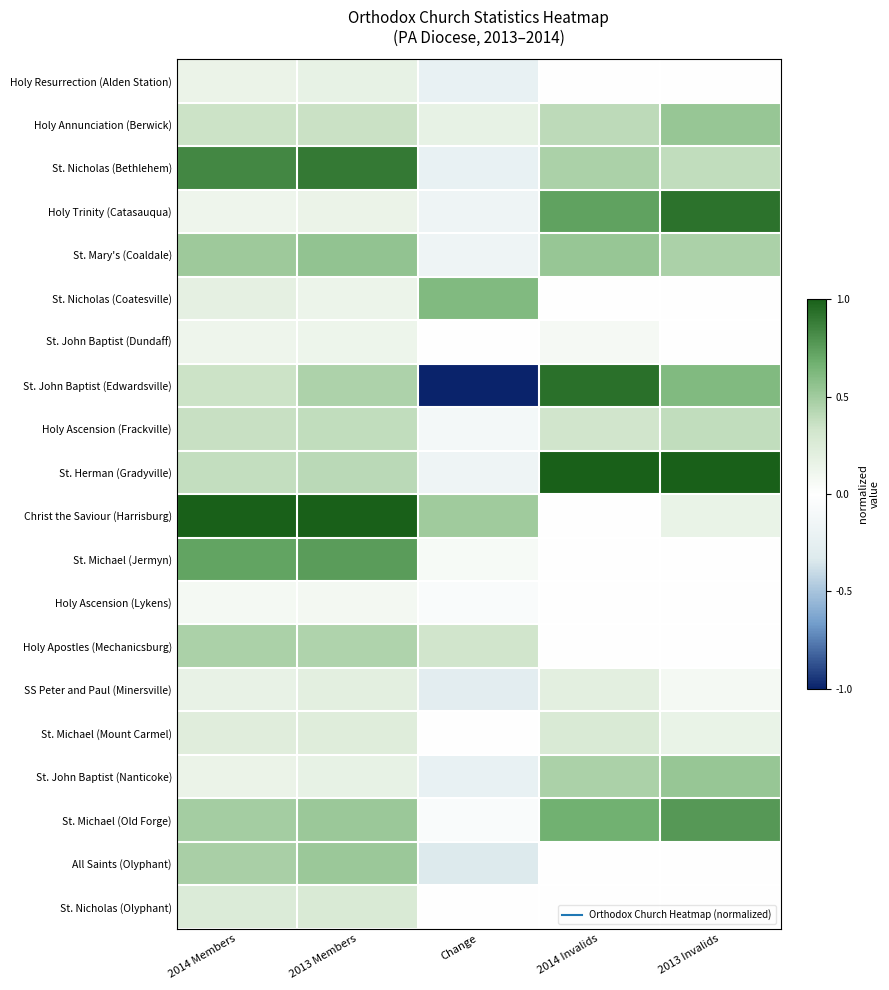

Rank the series at Change from lowest to highest value.

St. John Baptist (Edwardsville), All Saints (Olyphant), SS Peter and Paul (Minersville), Holy Resurrection (Alden Station), St. Nicholas (Bethlehem), St. John Baptist (Nanticoke), Holy Trinity (Catasauqua), St. Mary's (Coaldale), St. Herman (Gradyville), Holy Ascension (Frackville), Holy Ascension (Lykens), St. Michael (Old Forge), St. John Baptist (Dundaff), St. Michael (Mount Carmel), St. Nicholas (Olyphant), St. Michael (Jermyn), Holy Annunciation (Berwick), Holy Apostles (Mechanicsburg), Christ the Saviour (Harrisburg), St. Nicholas (Coatesville)